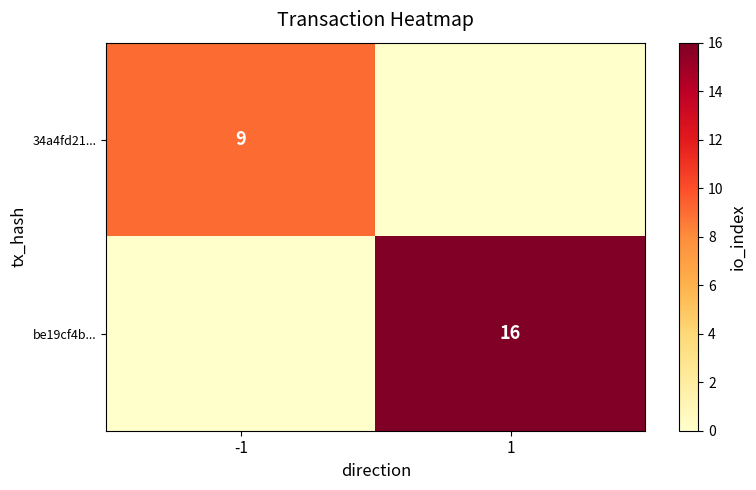

Is it true that be19cf4b... equals 5 at 1?

False